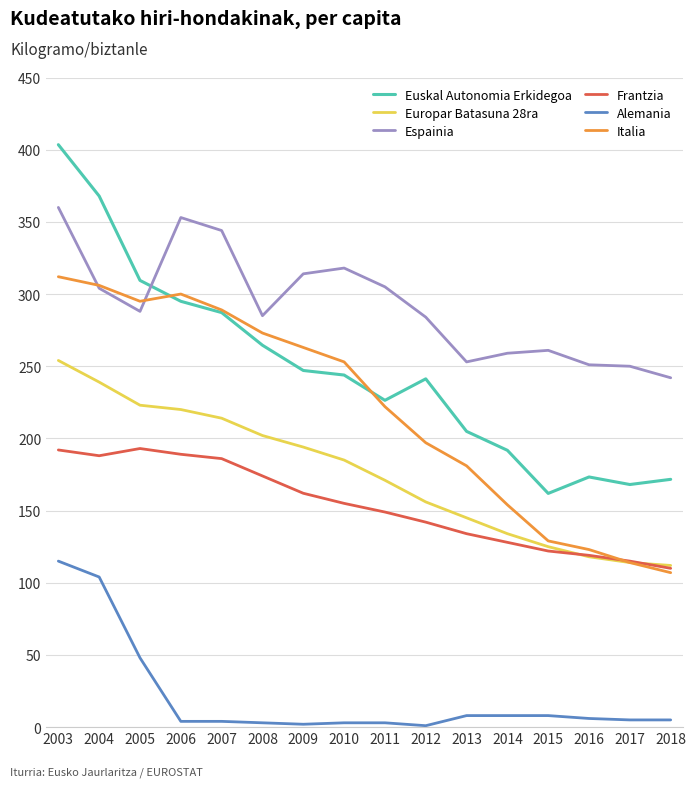

What is the difference between the maximum and minimum values in the Espainia series?

118.0